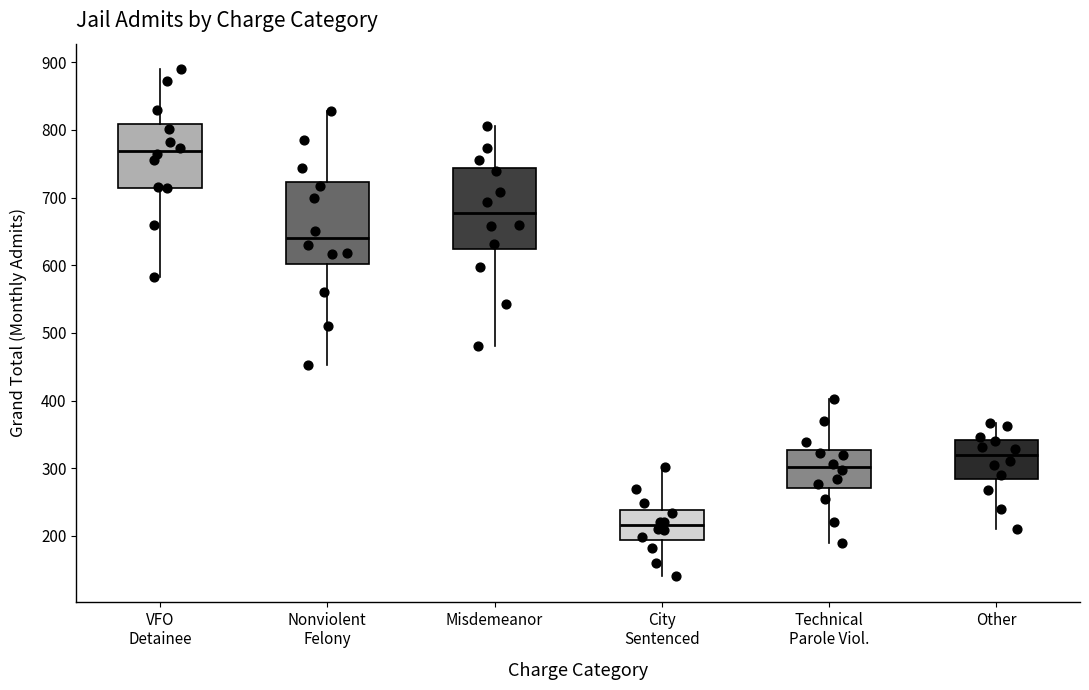

Which box has the highest median line?

VFO Detainee